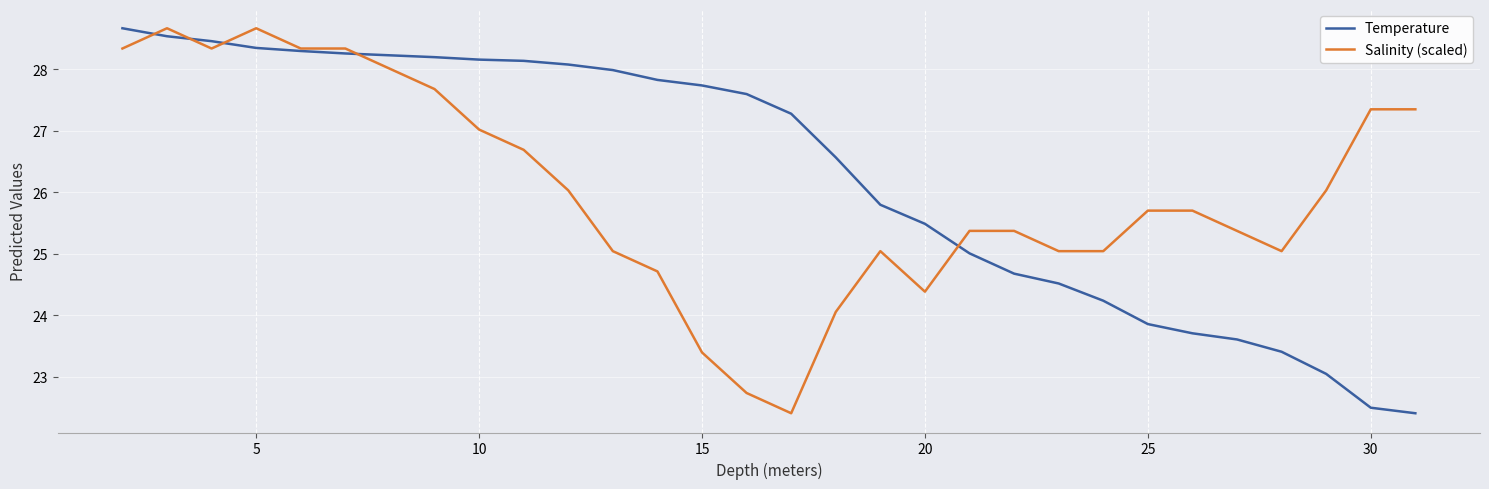

What are all the series names shown in the legend?

Temperature, Salinity (scaled)